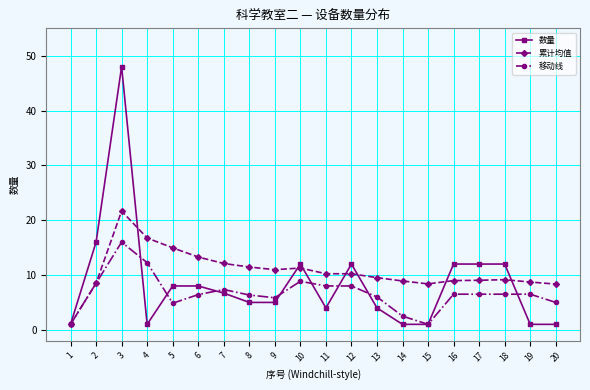

What is the maximum value shown in the chart?

48.0